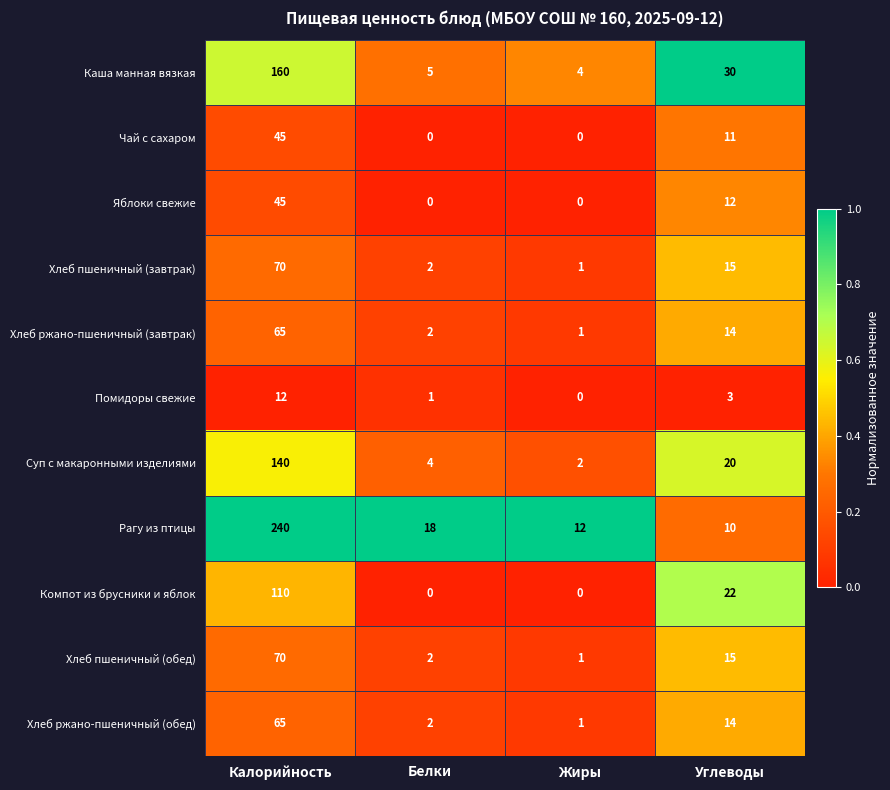

At how many categories does at least one series exceed 0?

4